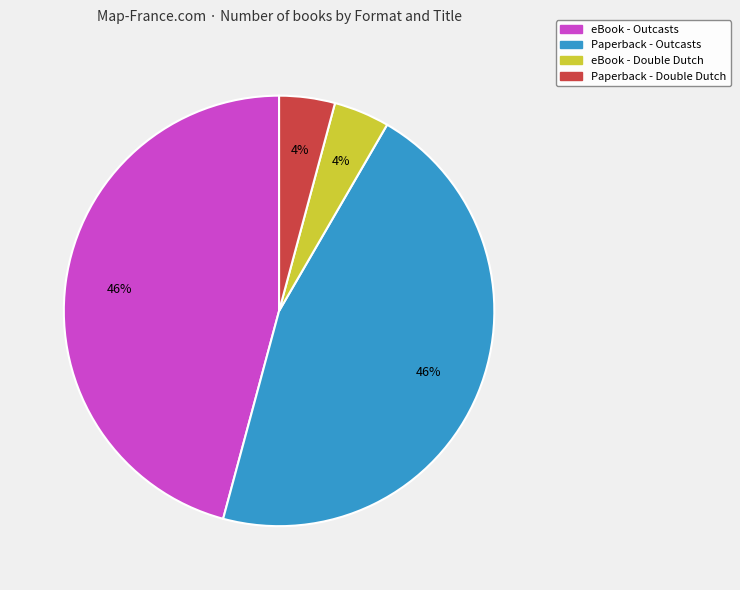

Is there any slice that represents more than half of the pie?

No